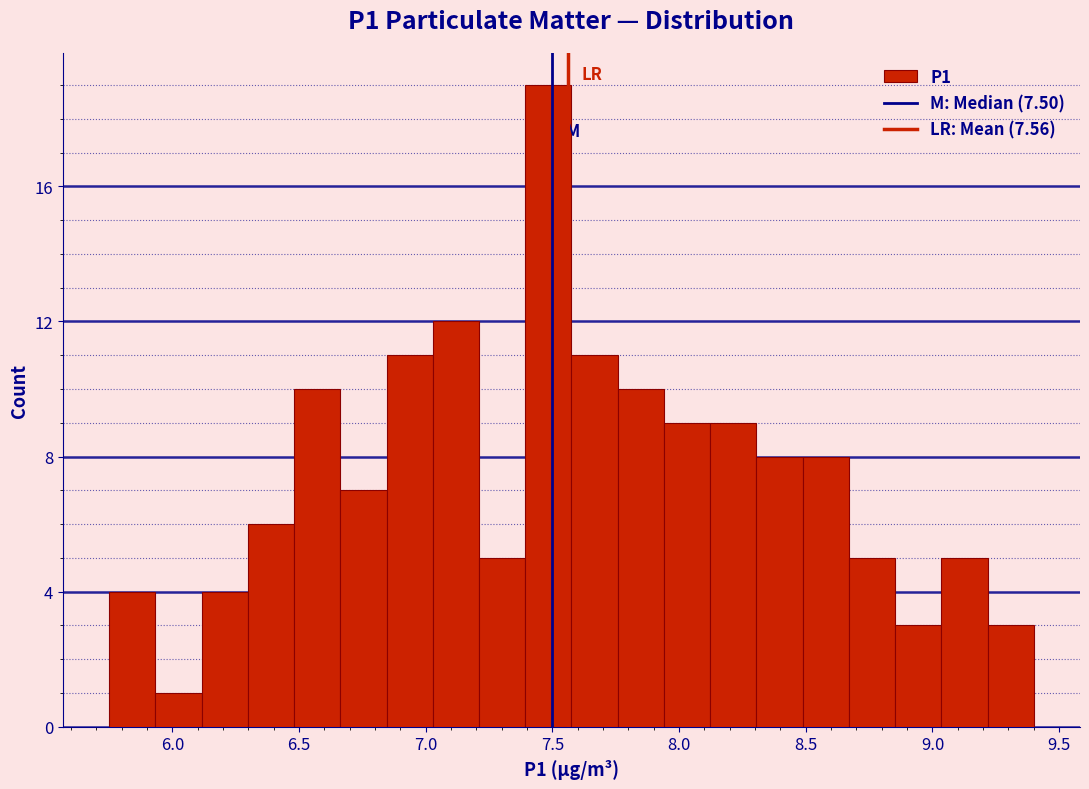

Read against the x-axis, roughly where is the centre of the tallest bar?

7.50